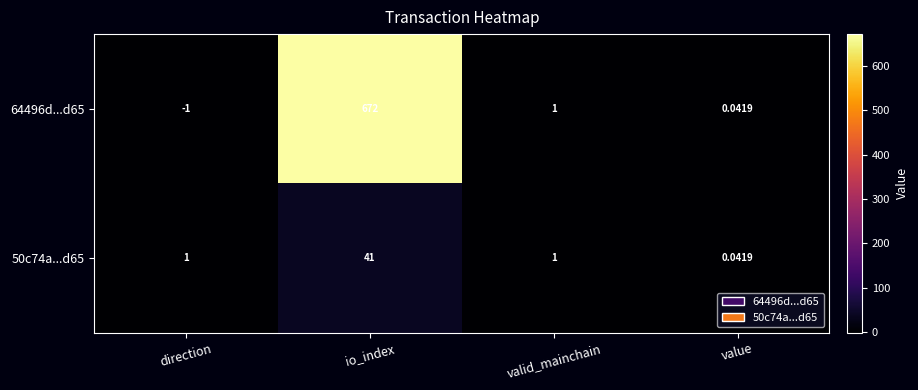

At which label does 64496d...d65 first exceed 1?

io_index